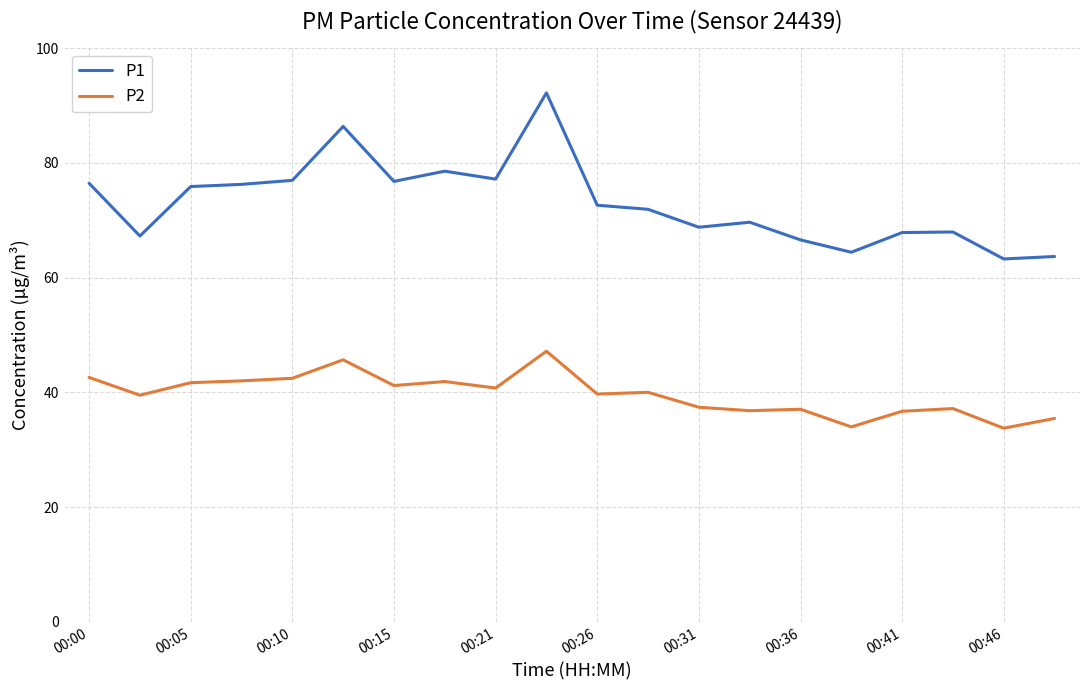

Which series has the widest spread of values?

P1